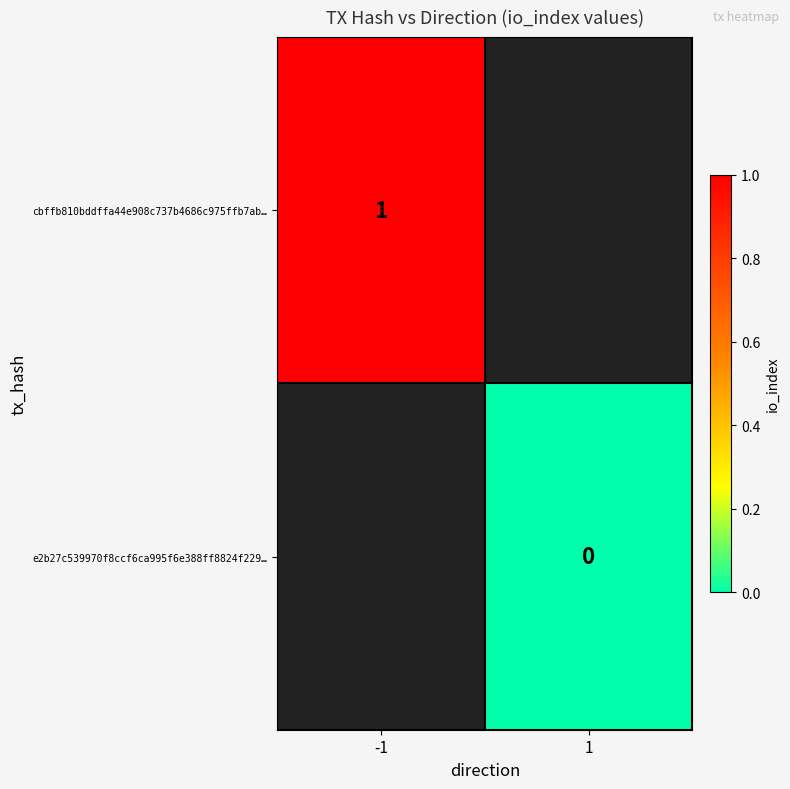

Is it true that cbffb810bddffa44e908c737b4686c975ffb7ab… equals 2 at -1?

False